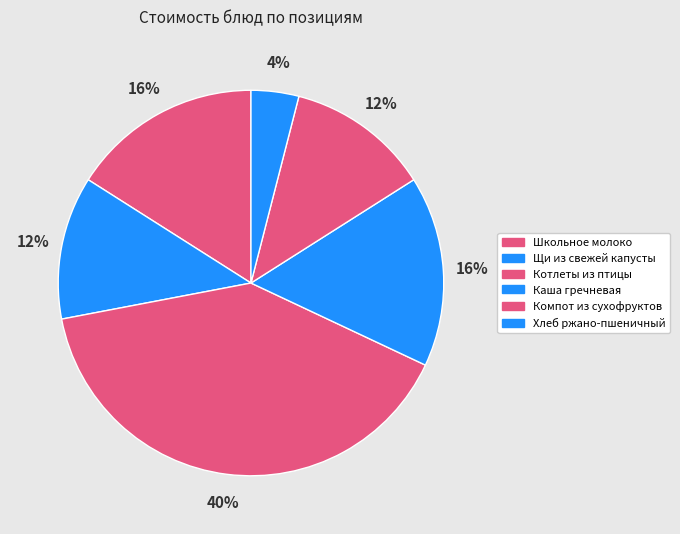

Does Щи из свежей капусты account for over 50% of the chart?

No